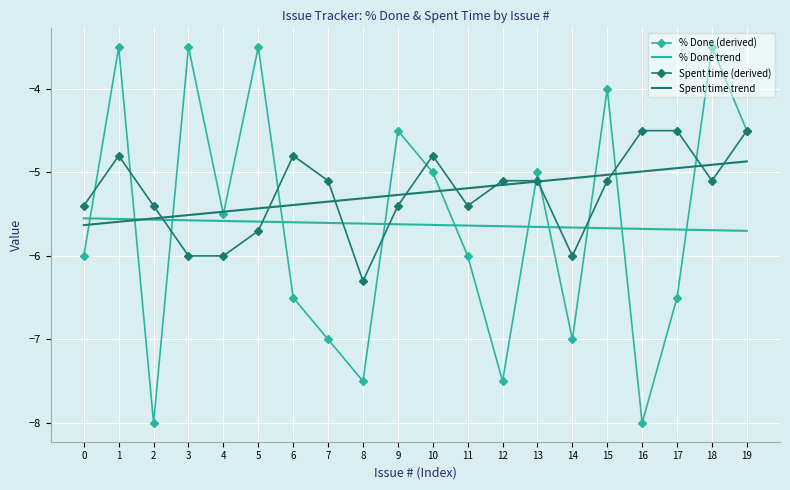

At 7, list the series in order from largest to smallest.

Spent time (derived), Spent time trend, % Done trend, % Done (derived)